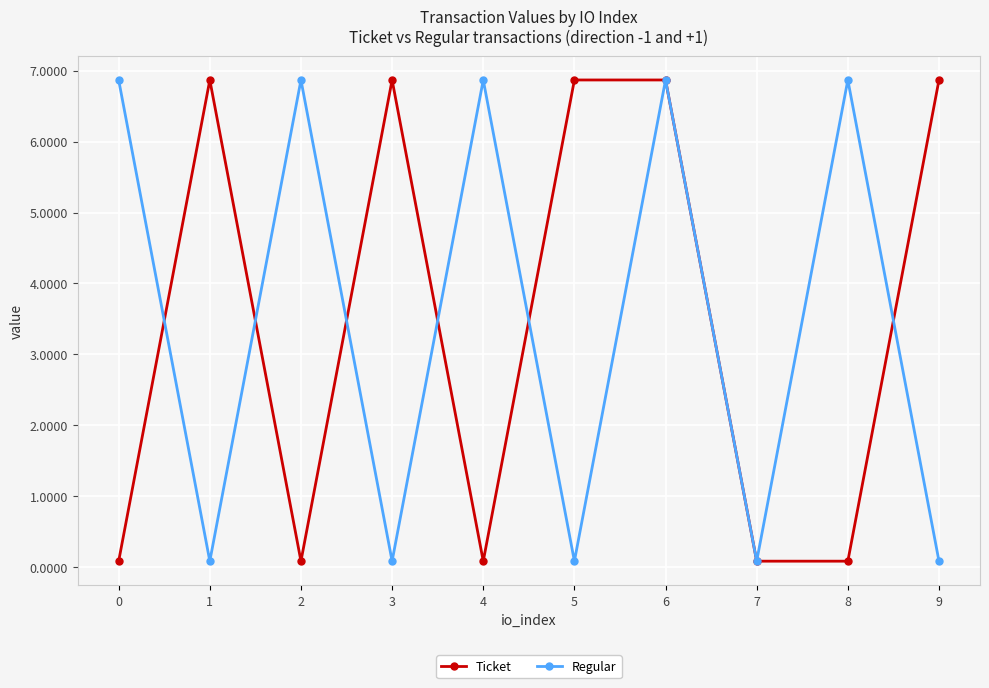

What is the highest value of the Regular series?

6.9